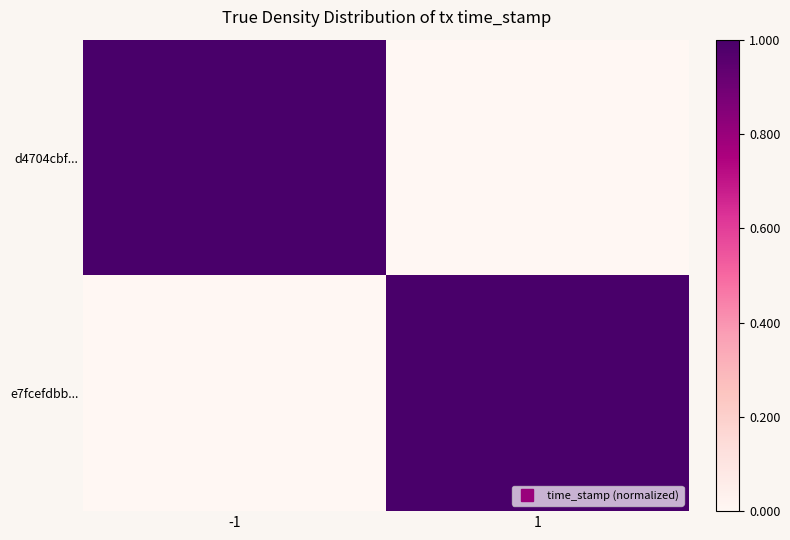

Between 1 and -1, which is larger?

-1